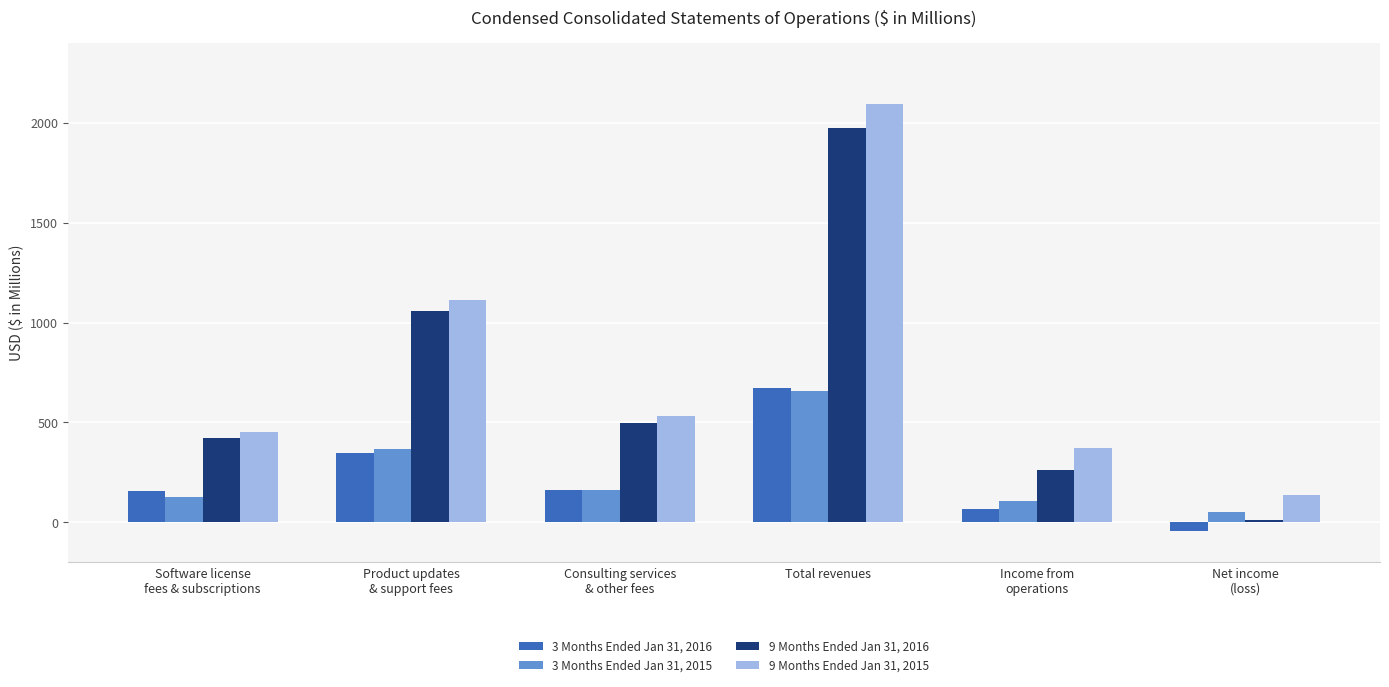

Rank the series by their maximum value, from highest to lowest.

9 Months Ended Jan 31, 2015, 9 Months Ended Jan 31, 2016, 3 Months Ended Jan 31, 2016, 3 Months Ended Jan 31, 2015